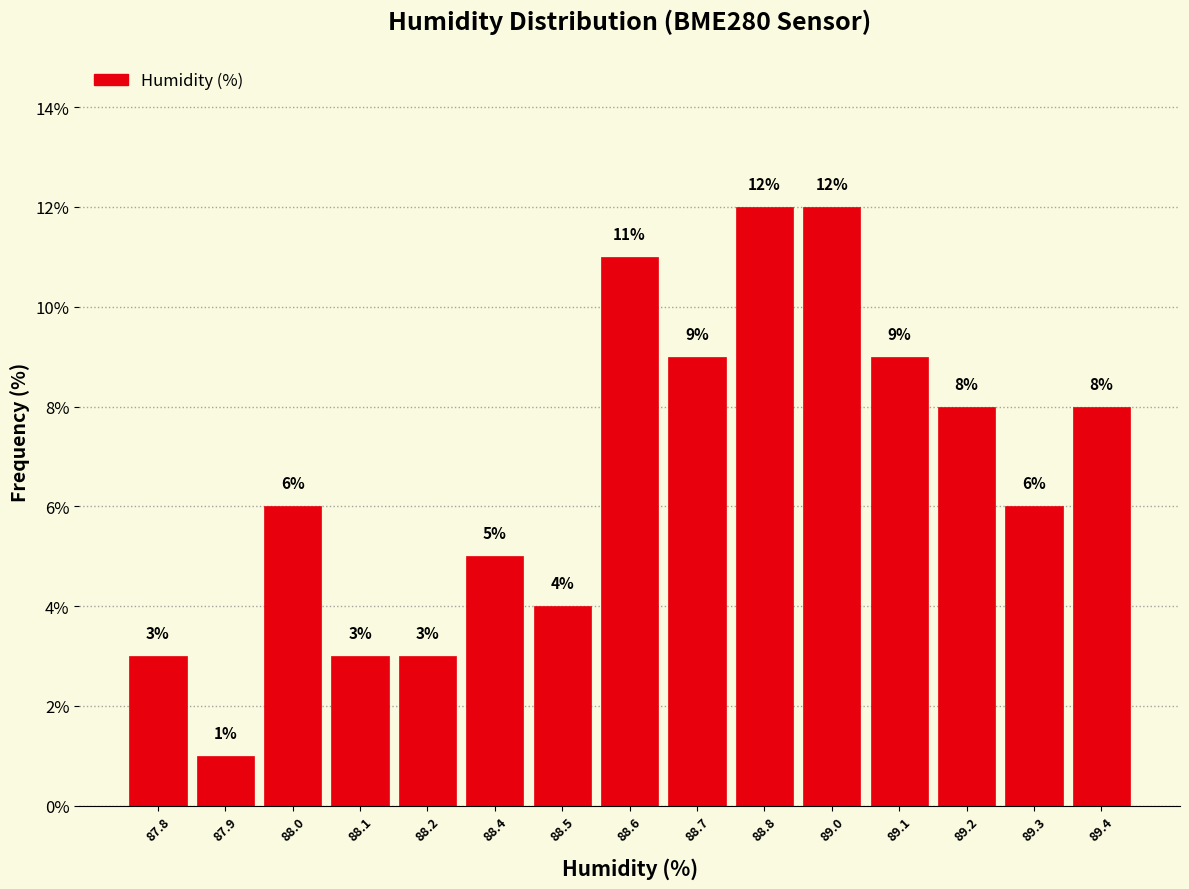

Reading left to right, transcribe all the data shown in this chart.

3	1	6	3	3	5	4	11	9	12	12	9	8	6	8